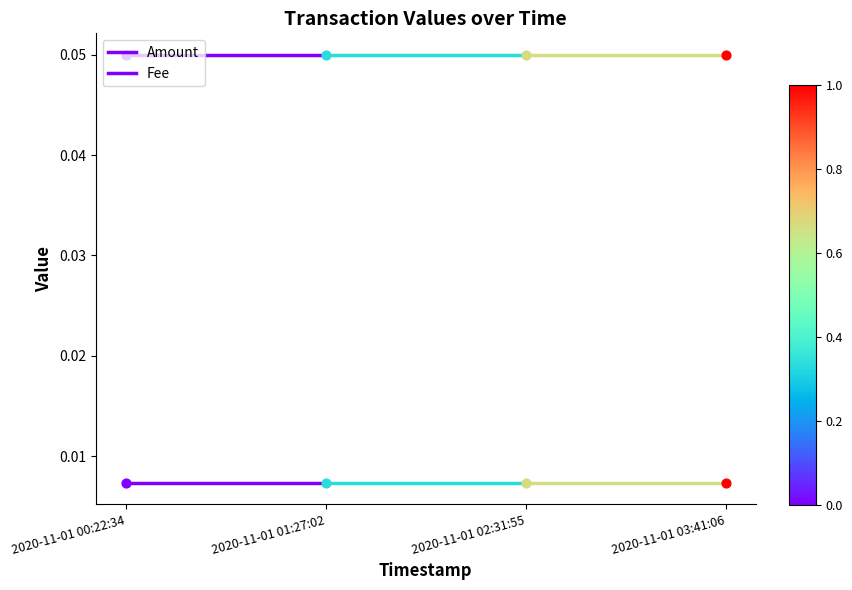

Which series has the widest spread of Y values?

Amount